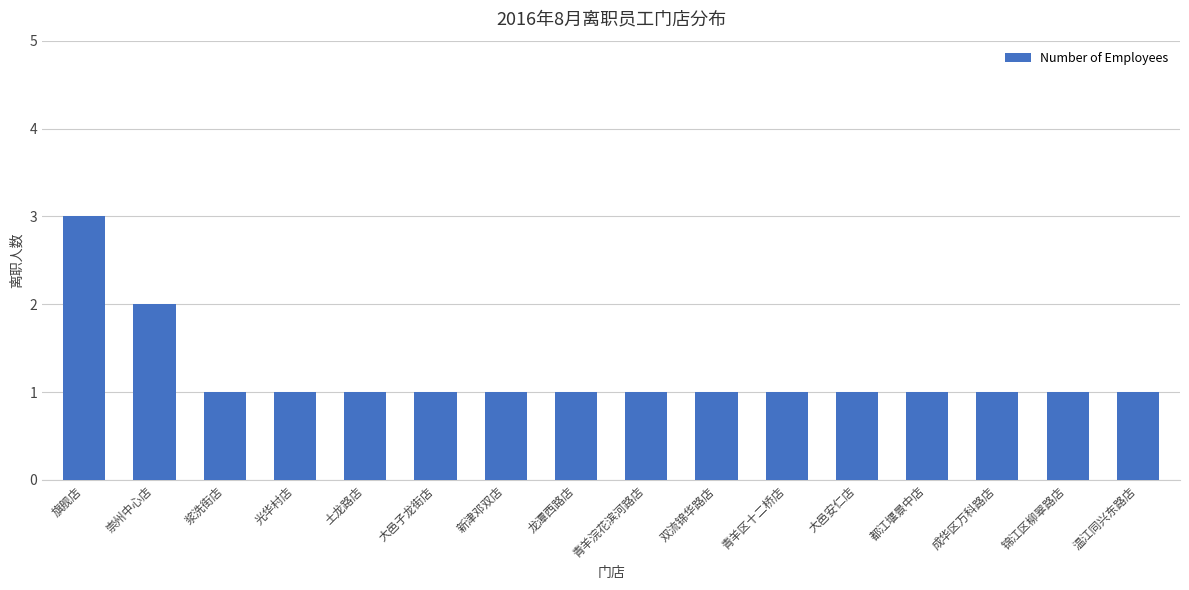

Approximately how many times larger is the value at 光华村店 compared to 锦江区柳翠路店?

1.0